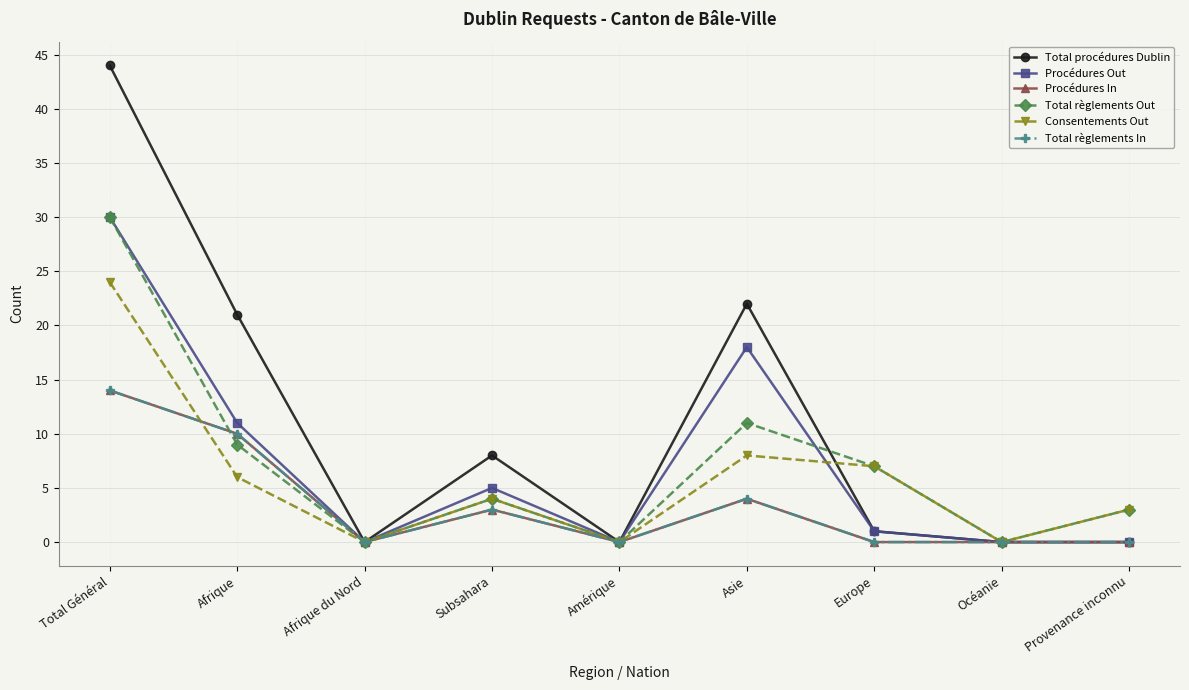

What is the maximum value shown in the chart?

44